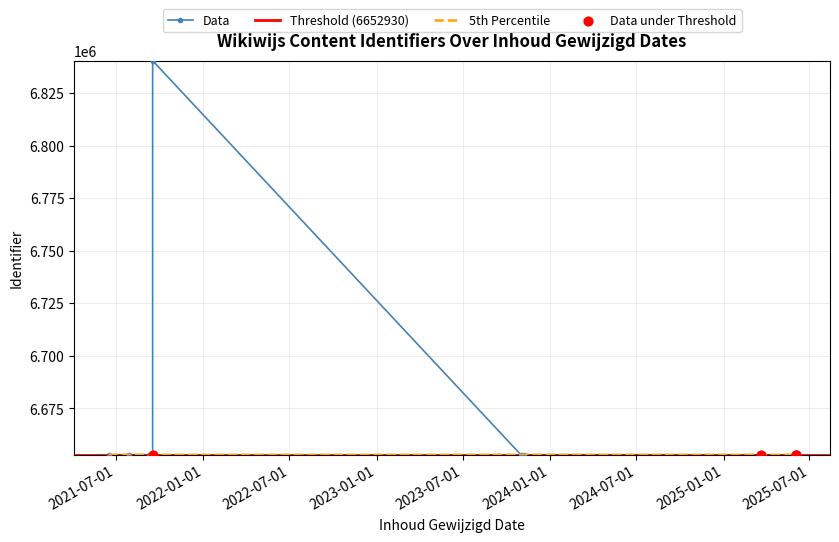

Between 2021-07-29 and 2025-03-21, which is larger?

2021-07-29